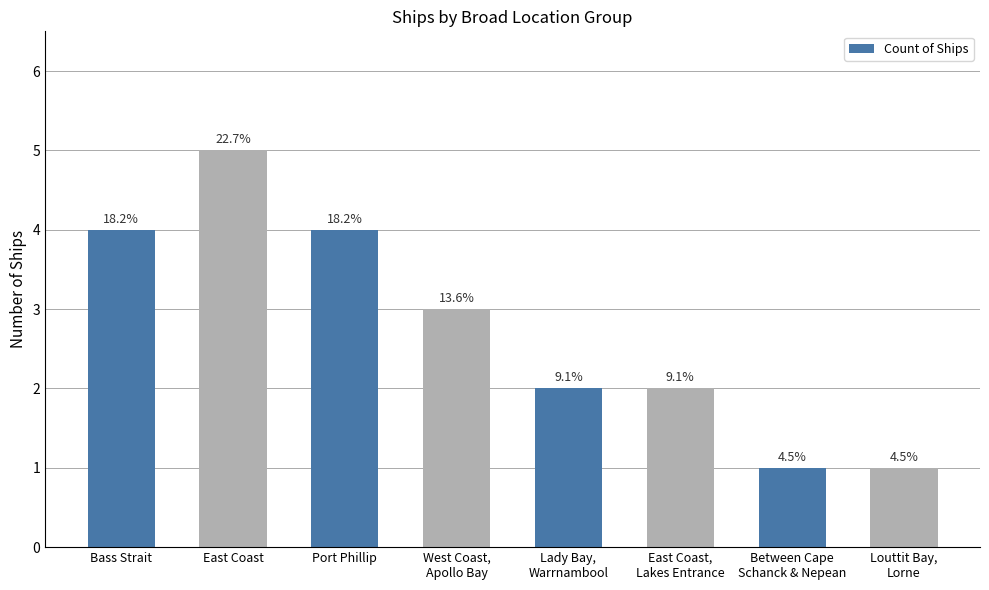

How many bars are there in total?

8